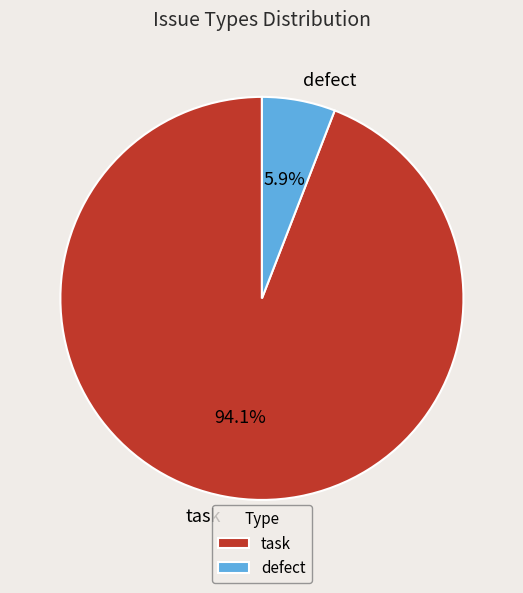

True or false: task accounts for 99% of the total.

False